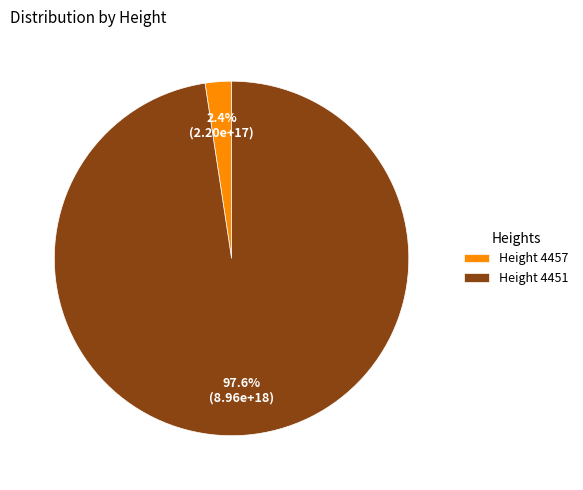

What is the total percentage of Height 4451 and Height 4457?

100.0%